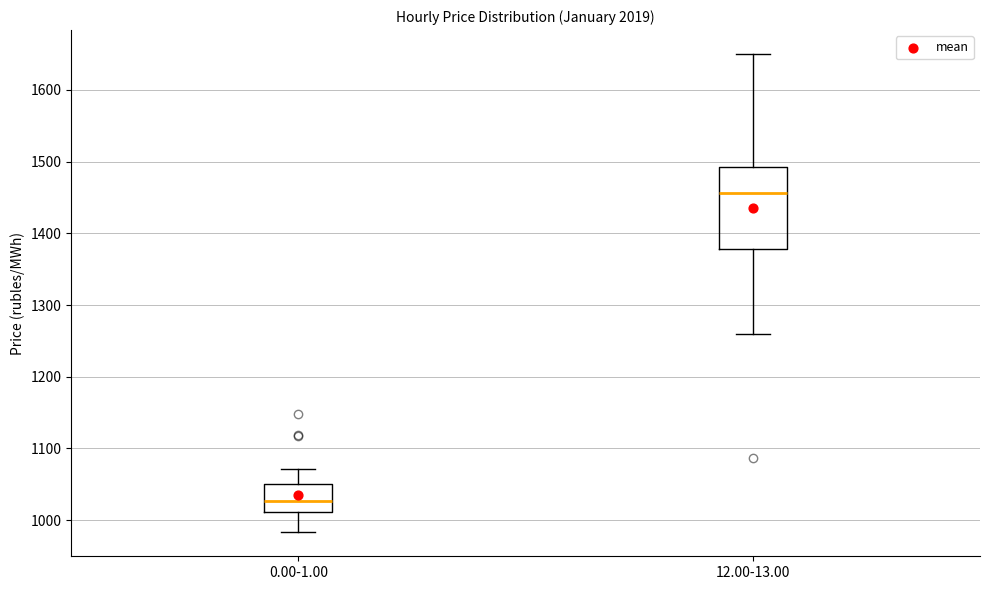

Comparing the boxes themselves (not the whiskers), which one is the tallest?

12.00-13.00